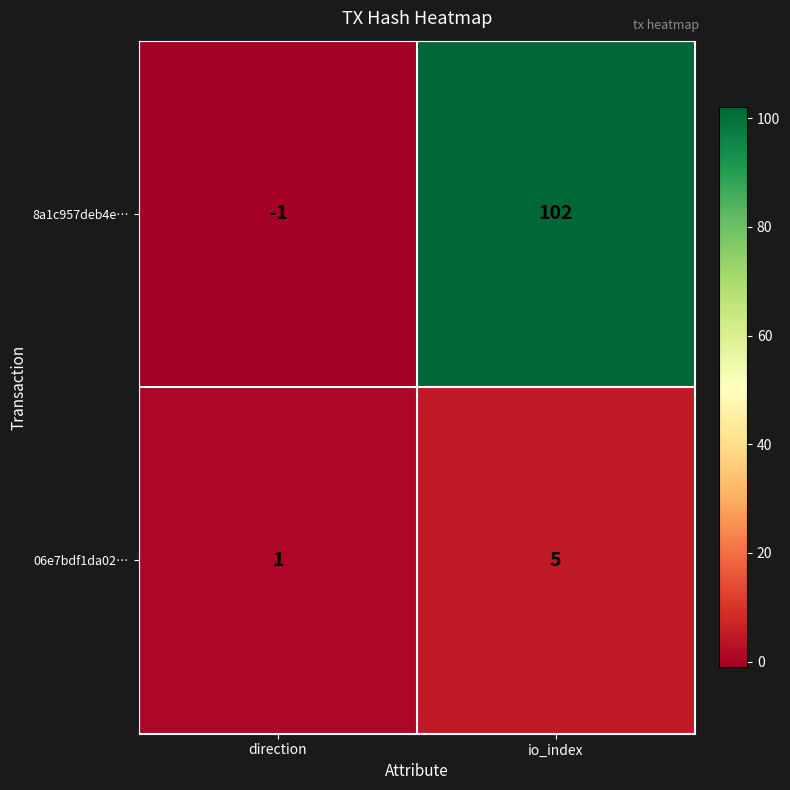

Reading right to left, what are all the values shown in this chart?

8a1c957deb4e…: 102	-1
06e7bdf1da02…: 5	1